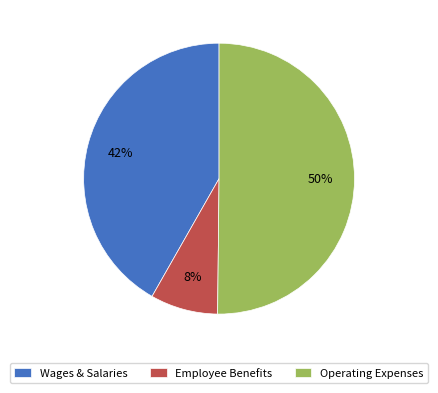

Combined, do Employee Benefits and Operating Expenses account for over 50%?

Yes